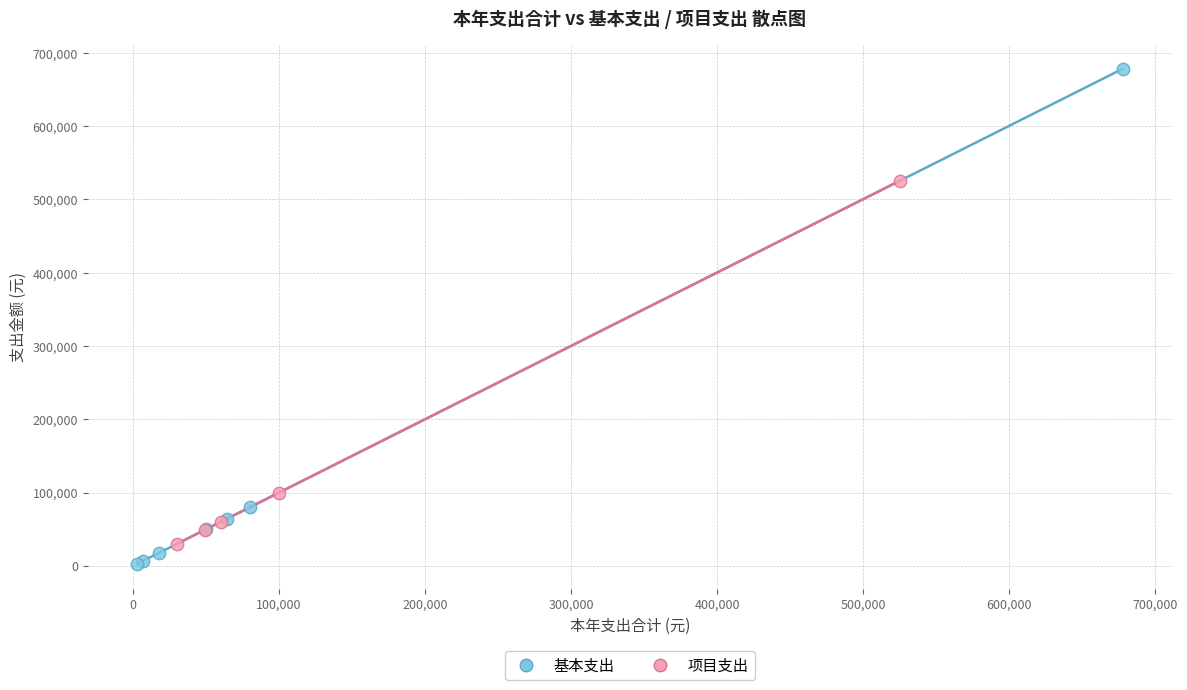

What are all the series names shown in the legend?

基本支出, 项目支出